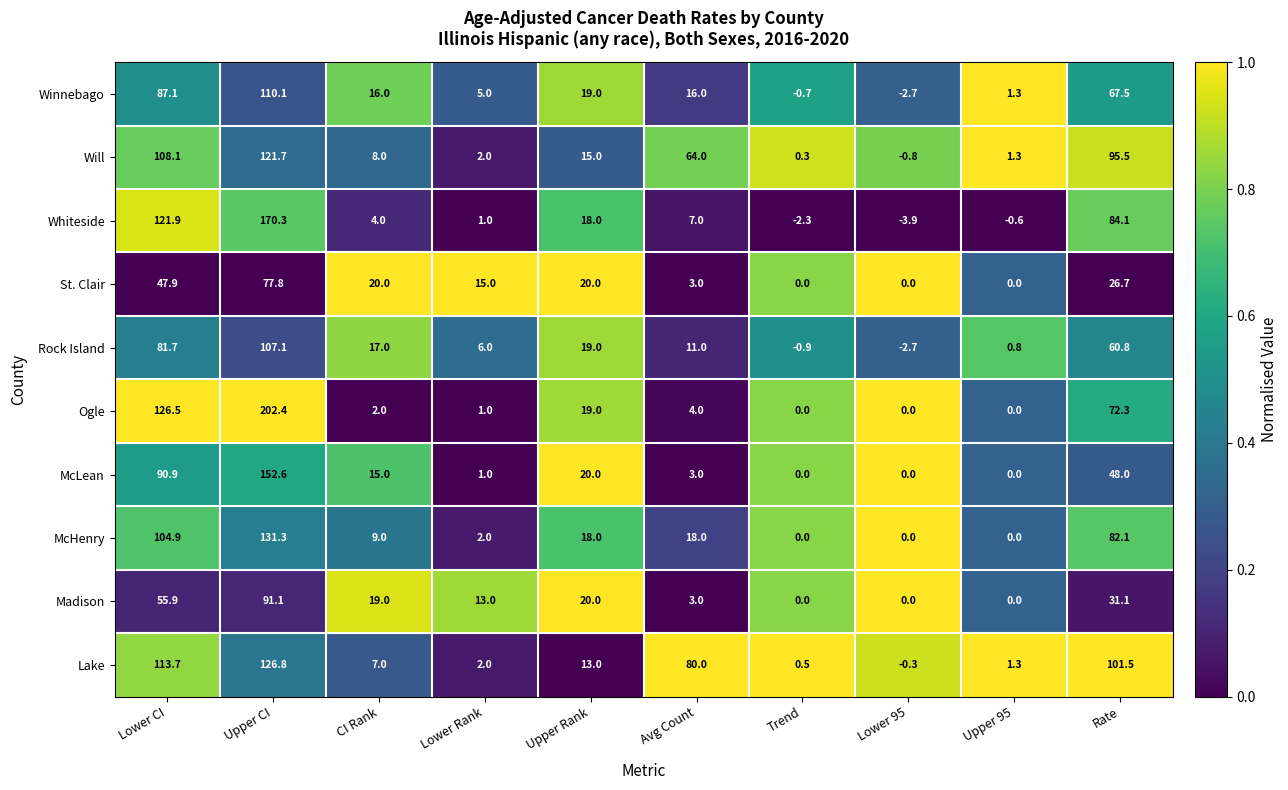

The Ogle series shows -94.5 at Trend. True or false?

False